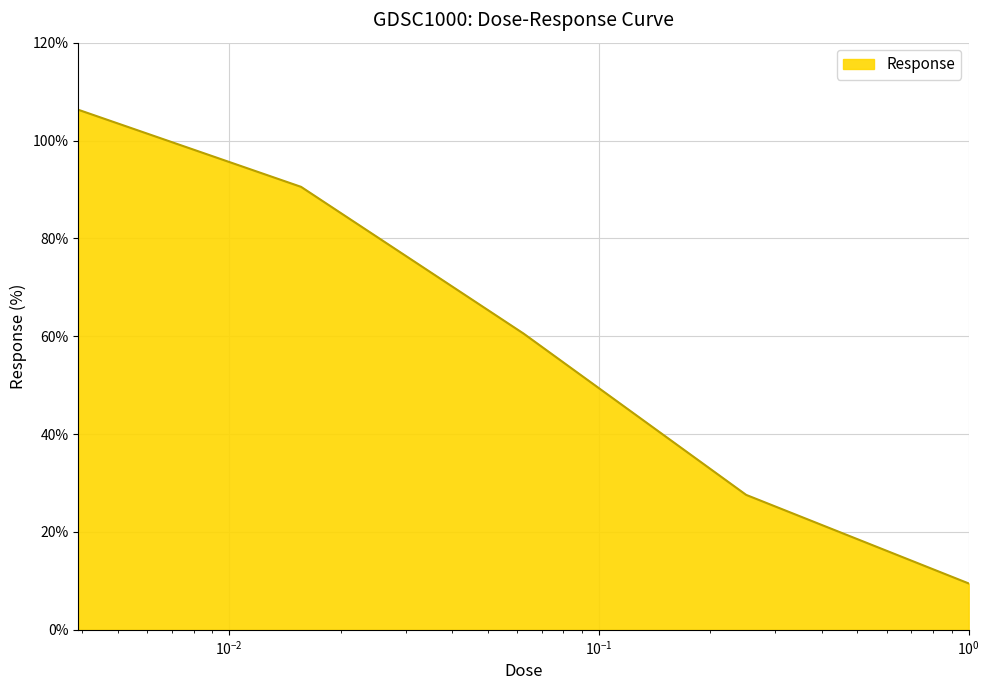

What is the difference between the maximum and second lowest values?

78.7